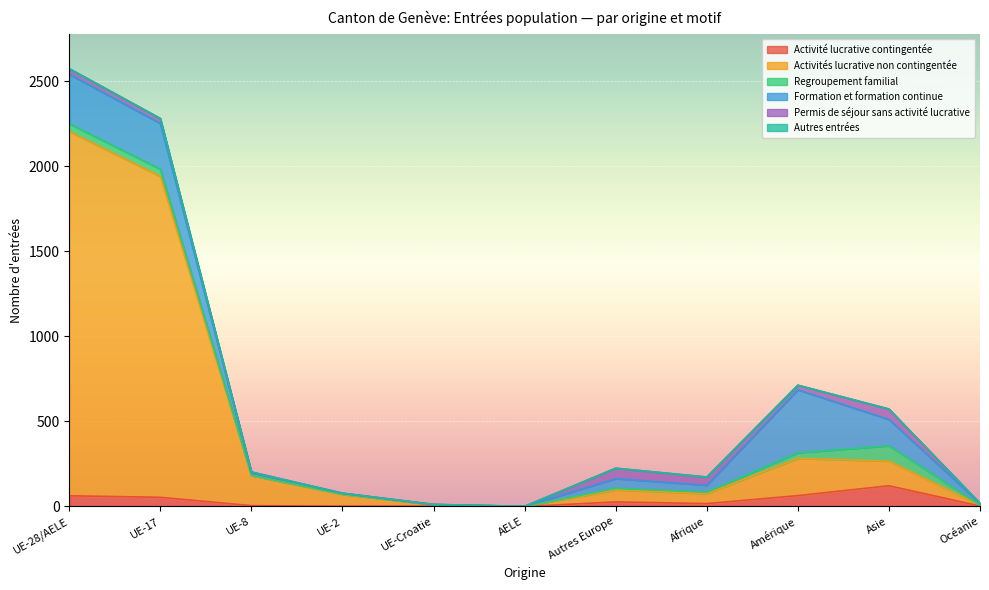

What is the difference between the second highest and second lowest values in the Activités lucrative non contingentée series?

1882